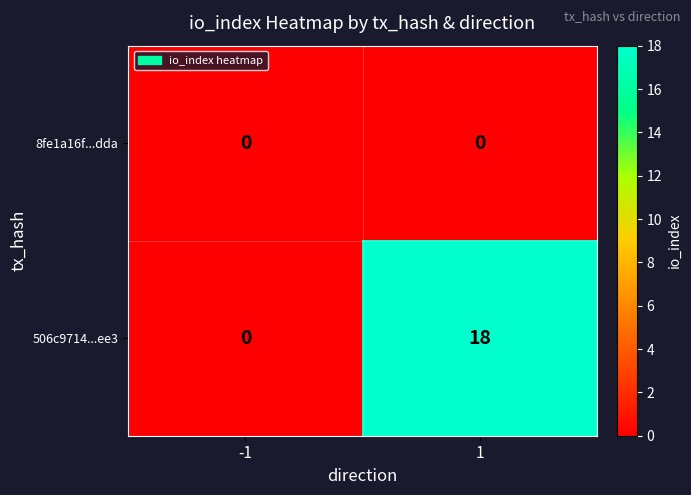

What is the difference between the maximum and minimum values in the 506c9714...ee3 series?

18